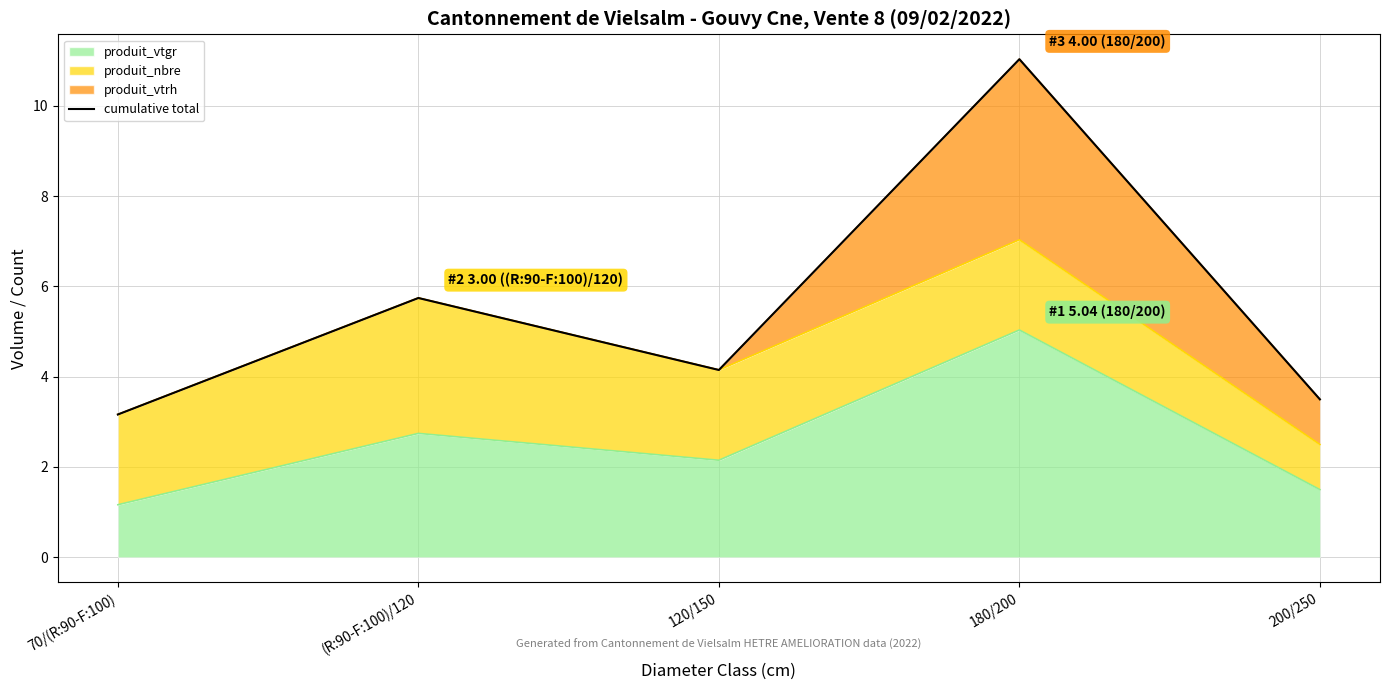

The chart shows a value of 3.5 at 200/250. True or false?

True